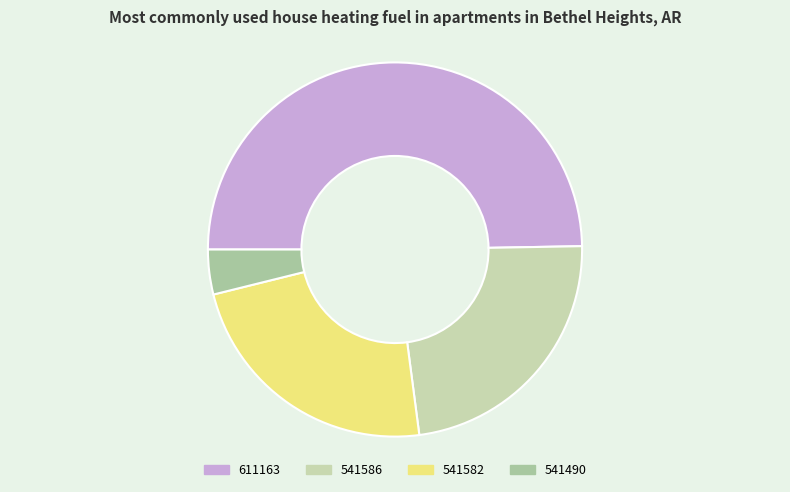

To the nearest percent, what is the difference between the largest and smallest slice percentages?

46%